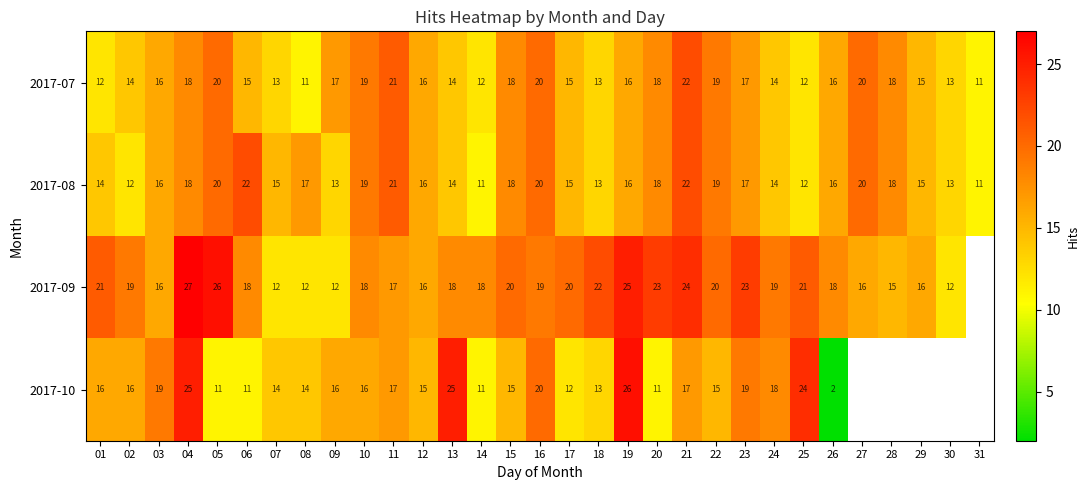

What is the minimum value for 2017-07?

11